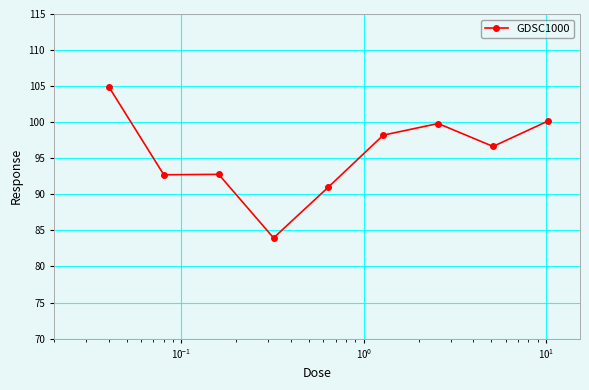

What is the greatest value displayed?

104.9